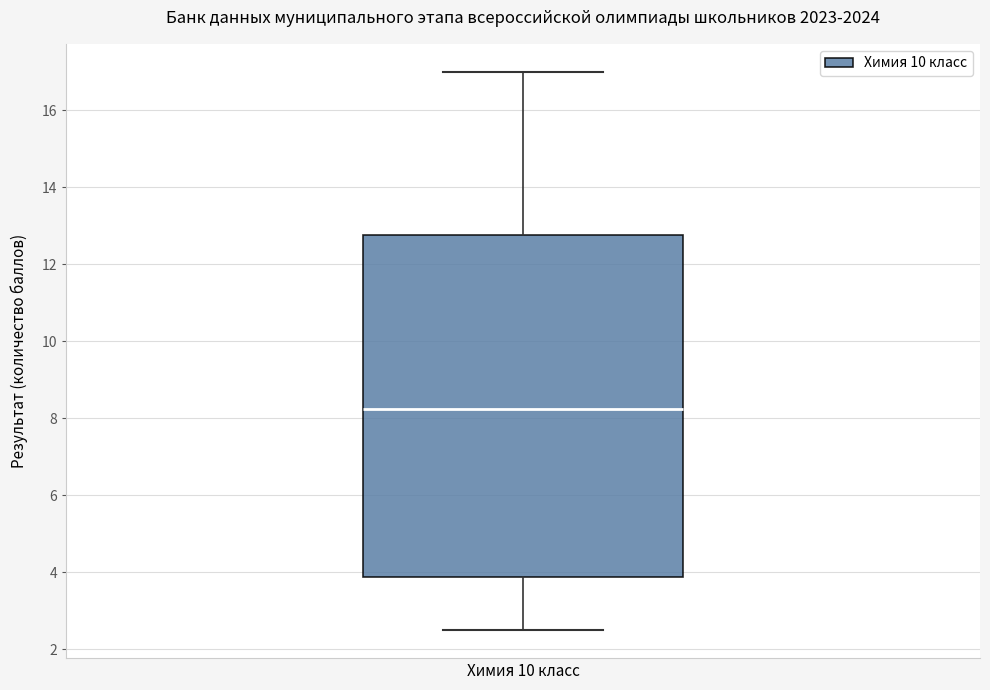

Read this box plot against the y-axis: the position of the median line, the range covered by the box, and the ends of both whiskers. The values are not printed on the chart, so give them approximately, as read against the axis.

median 8.2, box 3.8 to 12.8, whiskers 2.6 to 17.0